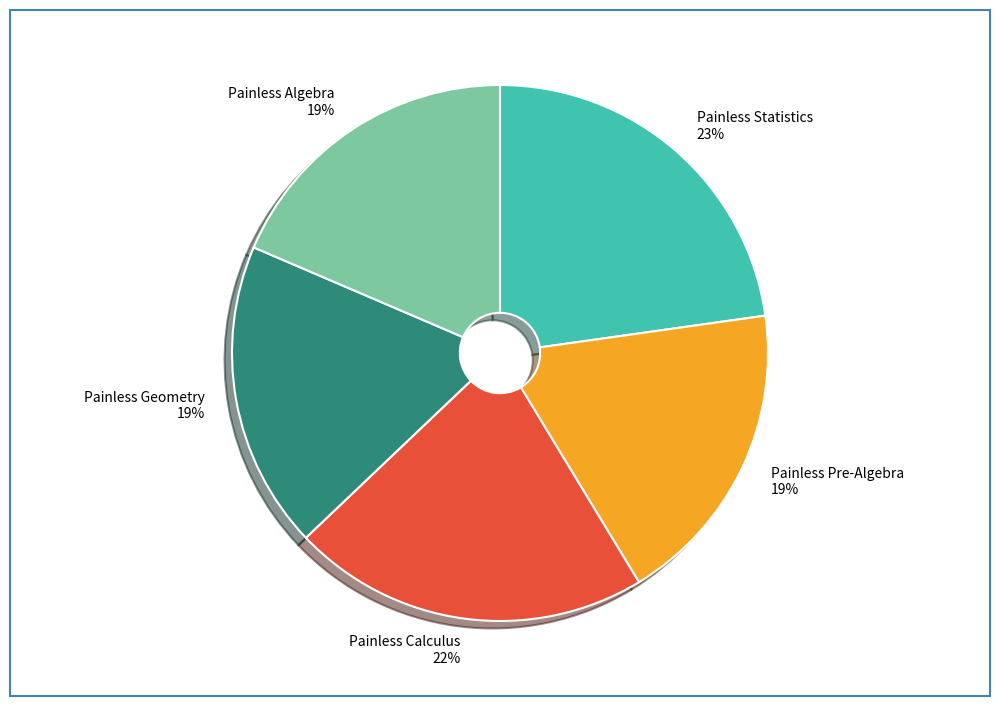

To the nearest percent, what portion does Painless Geometry represent?

19%